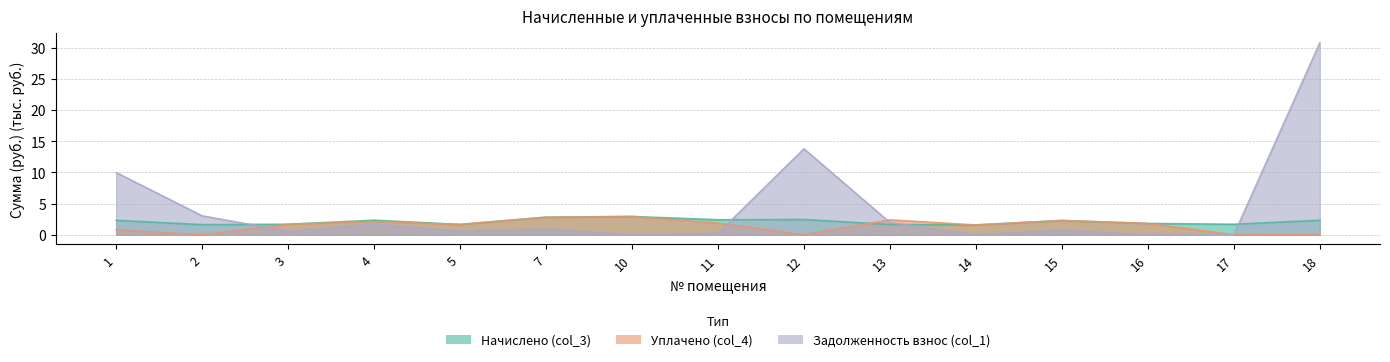

Where is Начислено (col_3) nearest to the value 2?

16